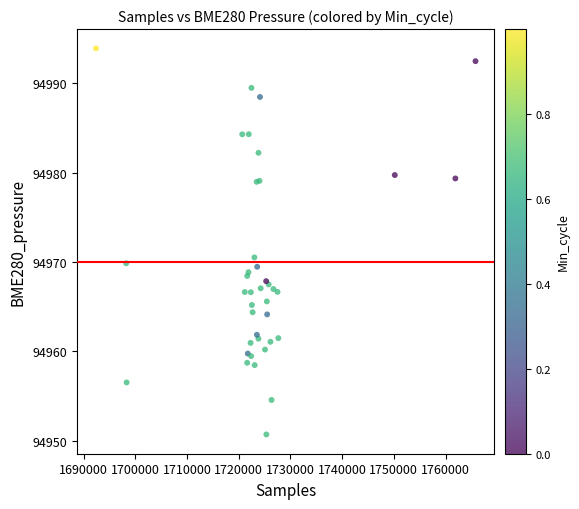

What Y value in the scatter plot is closest to 94972?

94970.5